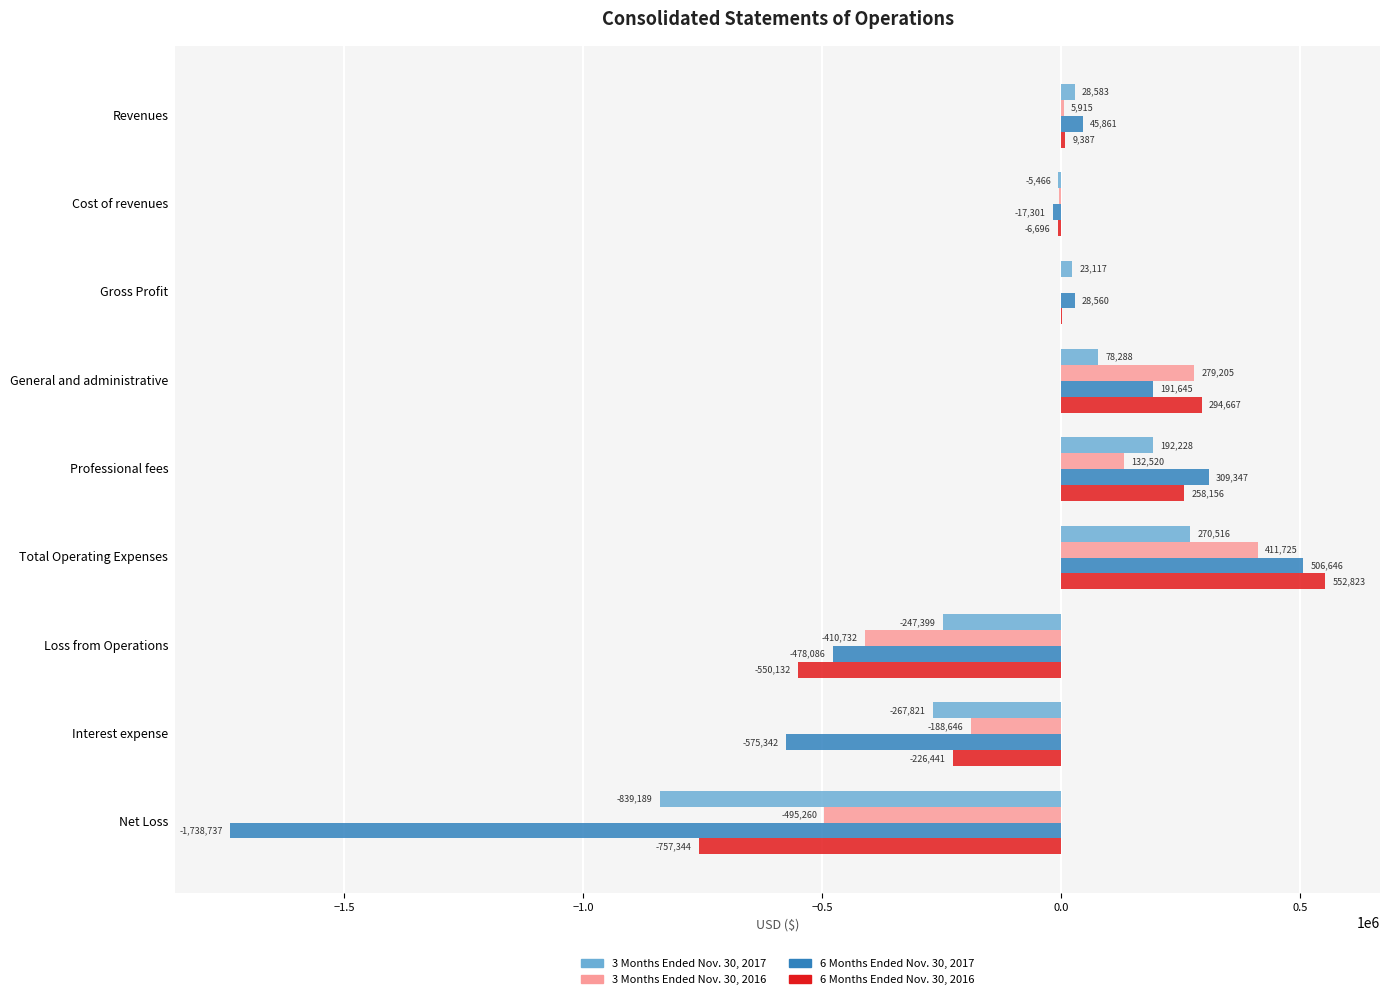

How many data points does each series have?

9